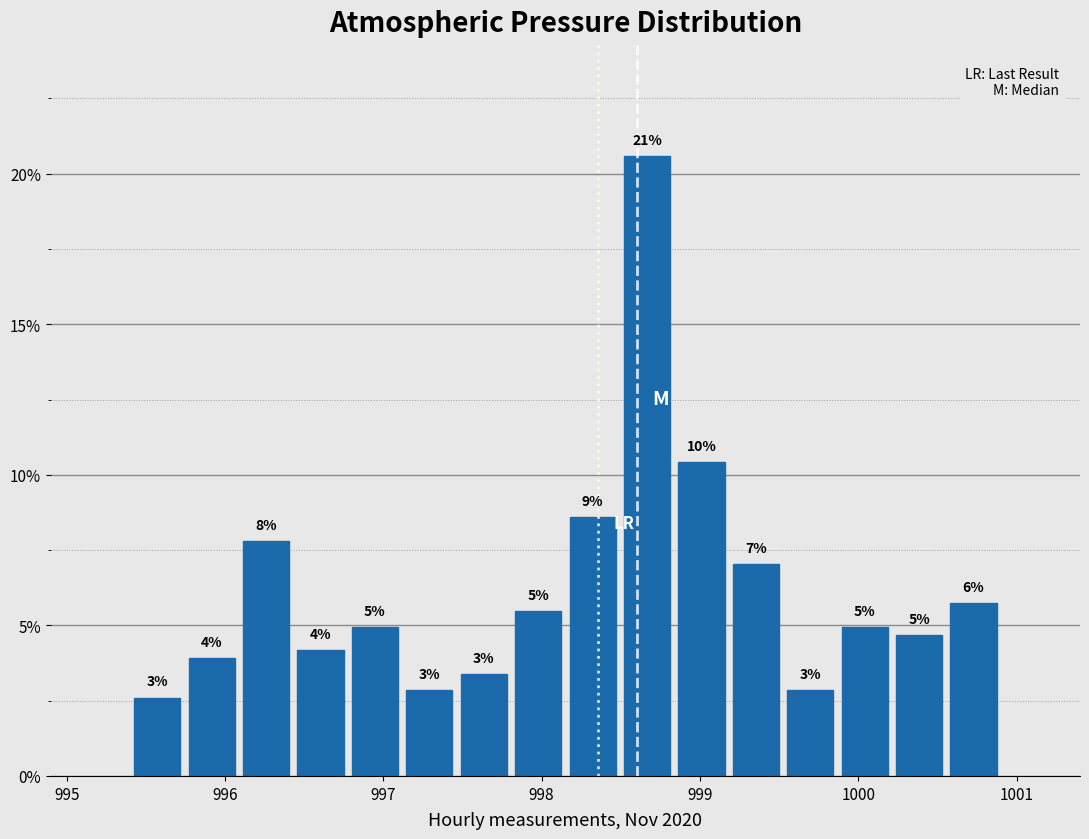

Around what value on the x-axis is the tallest bar? Give the approximate position of its centre, as read against the axis.

998.7